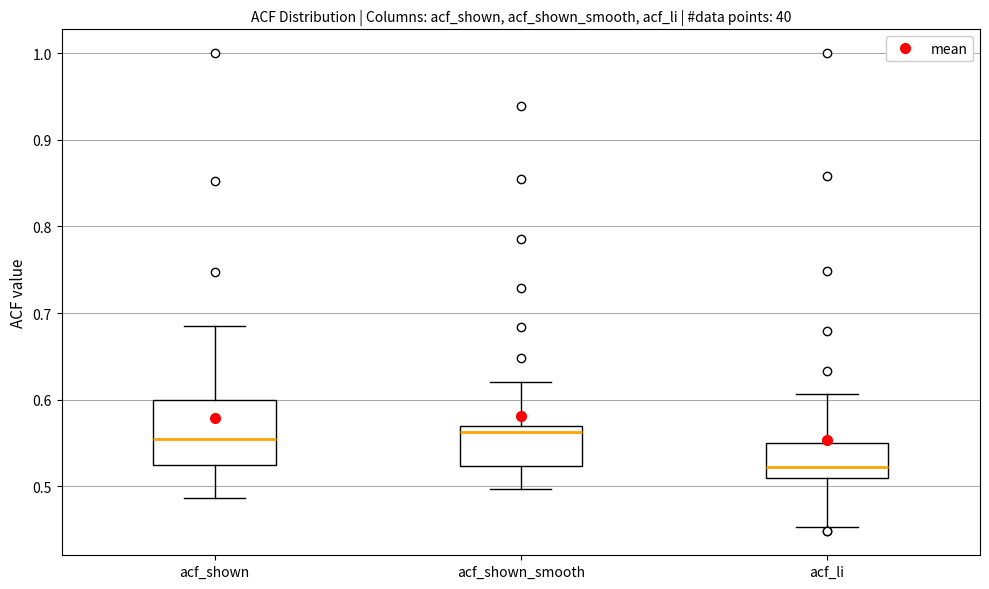

Which box's median line is the lowest?

acf_li